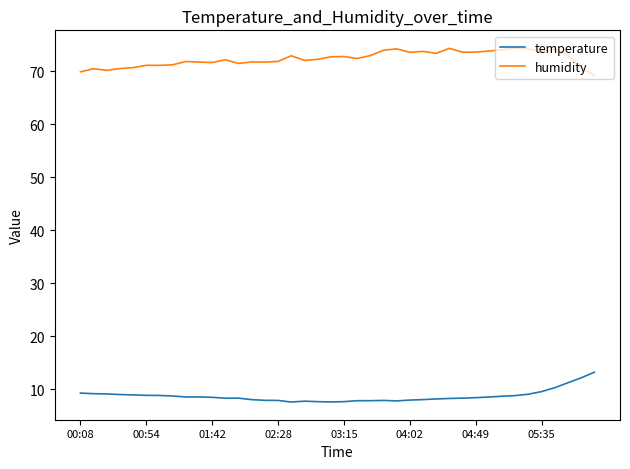

List the series in order of their peak value, highest first.

humidity, temperature